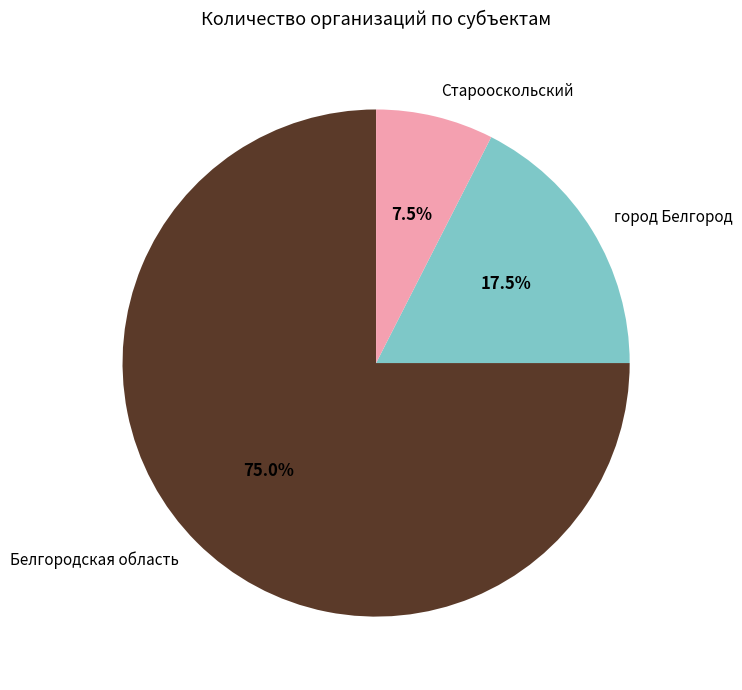

Rank the categories by value from lowest to highest.

Старооскольский, город Белгород, Белгородская область